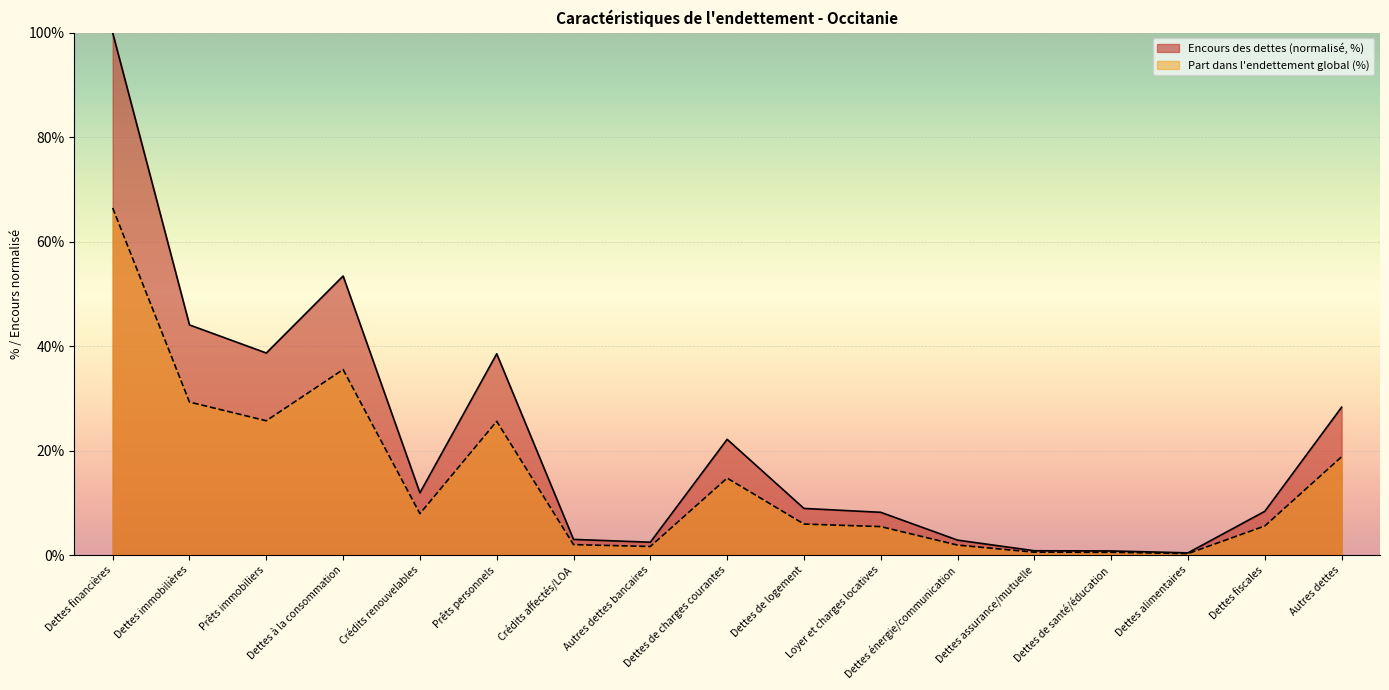

What is the sum of the Encours des dettes values at Dettes de charges courantes and Dettes fiscales?

30.5